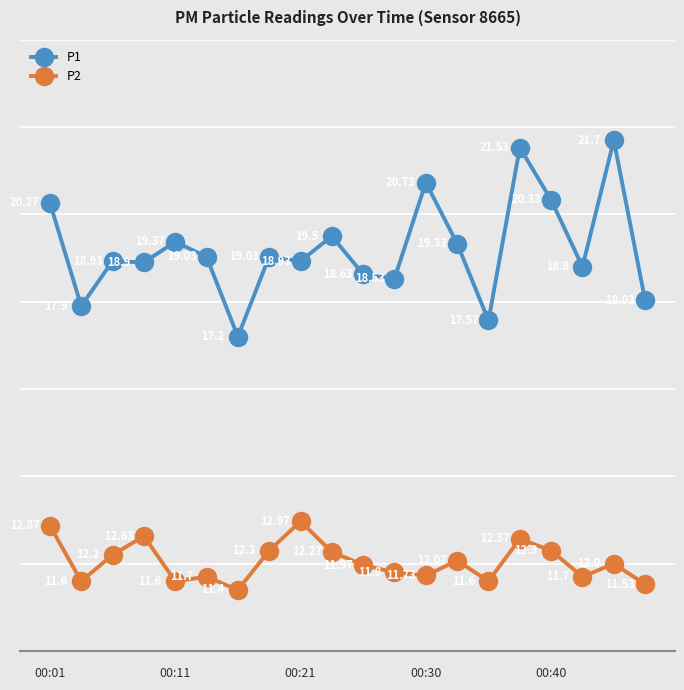

True or false: P1 and P2 cross at least once.

False